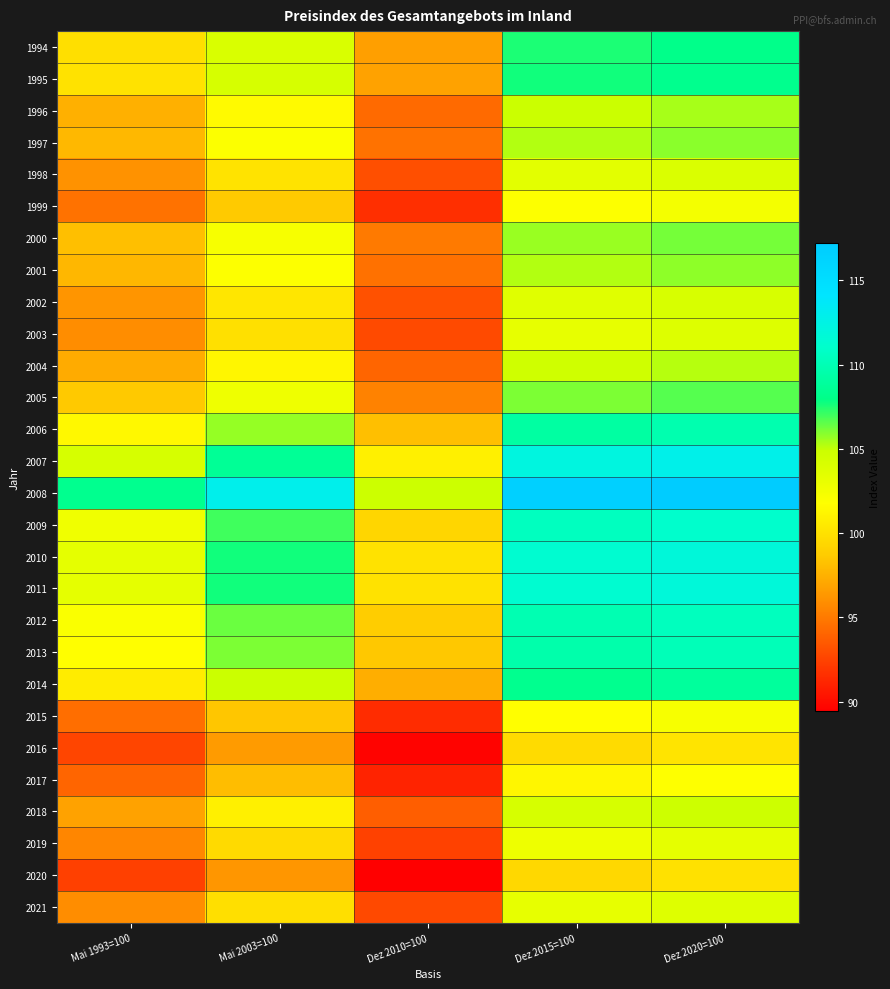

Reading left to right, transcribe all the data shown in this chart.

1994: Mai 1993=100=99.9	Mai 2003=100=104.1	Dez 2010=100=96.7	Dez 2015=100=107.5	Dez 2020=100=108.1
1995: Mai 1993=100=100.0	Mai 2003=100=104.2	Dez 2010=100=96.8	Dez 2015=100=107.7	Dez 2020=100=108.3
1996: Mai 1993=100=97.4	Mai 2003=100=101.5	Dez 2010=100=94.3	Dez 2015=100=104.9	Dez 2020=100=105.4
1997: Mai 1993=100=97.8	Mai 2003=100=101.9	Dez 2010=100=94.6	Dez 2015=100=105.3	Dez 2020=100=105.8
1998: Mai 1993=100=96.1	Mai 2003=100=100.2	Dez 2010=100=93.0	Dez 2015=100=103.4	Dez 2020=100=104.0
1999: Mai 1993=100=94.6	Mai 2003=100=98.6	Dez 2010=100=91.6	Dez 2015=100=101.9	Dez 2020=100=102.4
2000: Mai 1993=100=98.1	Mai 2003=100=102.3	Dez 2010=100=95.0	Dez 2015=100=105.6	Dez 2020=100=106.2
2001: Mai 1993=100=97.7	Mai 2003=100=101.9	Dez 2010=100=94.6	Dez 2015=100=105.2	Dez 2020=100=105.8
2002: Mai 1993=100=96.2	Mai 2003=100=100.3	Dez 2010=100=93.2	Dez 2015=100=103.6	Dez 2020=100=104.2
2003: Mai 1993=100=95.9	Mai 2003=100=99.9	Dez 2010=100=92.8	Dez 2015=100=103.2	Dez 2020=100=103.8
2004: Mai 1993=100=97.2	Mai 2003=100=101.3	Dez 2010=100=94.1	Dez 2015=100=104.6	Dez 2020=100=105.2
2005: Mai 1993=100=98.5	Mai 2003=100=102.7	Dez 2010=100=95.4	Dez 2015=100=106.1	Dez 2020=100=106.7
2006: Mai 1993=100=101.4	Mai 2003=100=105.7	Dez 2010=100=98.1	Dez 2015=100=109.2	Dez 2020=100=109.7
2007: Mai 1993=100=104.2	Mai 2003=100=108.6	Dez 2010=100=100.9	Dez 2015=100=112.2	Dez 2020=100=112.8
2008: Mai 1993=100=108.3	Mai 2003=100=112.9	Dez 2010=100=104.8	Dez 2015=100=116.6	Dez 2020=100=117.2
2009: Mai 1993=100=102.6	Mai 2003=100=107.0	Dez 2010=100=99.3	Dez 2015=100=110.5	Dez 2020=100=111.1
2010: Mai 1993=100=103.4	Mai 2003=100=107.7	Dez 2010=100=100.0	Dez 2015=100=111.3	Dez 2020=100=111.9
2011: Mai 1993=100=103.4	Mai 2003=100=107.7	Dez 2010=100=100.0	Dez 2015=100=111.3	Dez 2020=100=111.9
2012: Mai 1993=100=102.0	Mai 2003=100=106.3	Dez 2010=100=98.8	Dez 2015=100=109.9	Dez 2020=100=110.4
2013: Mai 1993=100=101.8	Mai 2003=100=106.1	Dez 2010=100=98.5	Dez 2015=100=109.5	Dez 2020=100=110.1
2014: Mai 1993=100=100.6	Mai 2003=100=104.9	Dez 2010=100=97.4	Dez 2015=100=108.3	Dez 2020=100=108.9
2015: Mai 1993=100=94.5	Mai 2003=100=98.5	Dez 2010=100=91.4	Dez 2015=100=101.7	Dez 2020=100=102.2
2016: Mai 1993=100=92.6	Mai 2003=100=96.5	Dez 2010=100=89.6	Dez 2015=100=99.7	Dez 2020=100=100.2
2017: Mai 1993=100=94.1	Mai 2003=100=98.0	Dez 2010=100=91.1	Dez 2015=100=101.3	Dez 2020=100=101.8
2018: Mai 1993=100=96.8	Mai 2003=100=100.9	Dez 2010=100=93.7	Dez 2015=100=104.2	Dez 2020=100=104.8
2019: Mai 1993=100=95.5	Mai 2003=100=99.5	Dez 2010=100=92.4	Dez 2015=100=102.8	Dez 2020=100=103.4
2020: Mai 1993=100=92.4	Mai 2003=100=96.3	Dez 2010=100=89.4	Dez 2015=100=99.5	Dez 2020=100=100.0
2021: Mai 1993=100=95.8	Mai 2003=100=99.9	Dez 2010=100=92.8	Dez 2015=100=103.2	Dez 2020=100=103.7